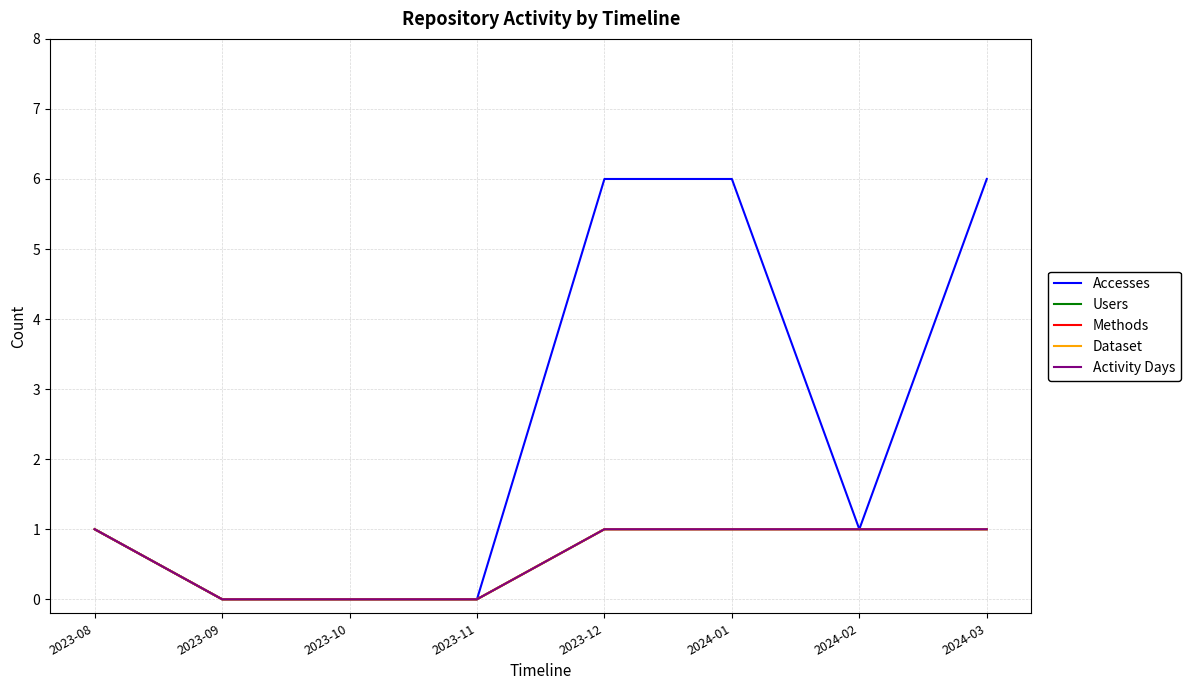

Is this an area chart (filled region under the line)?

No